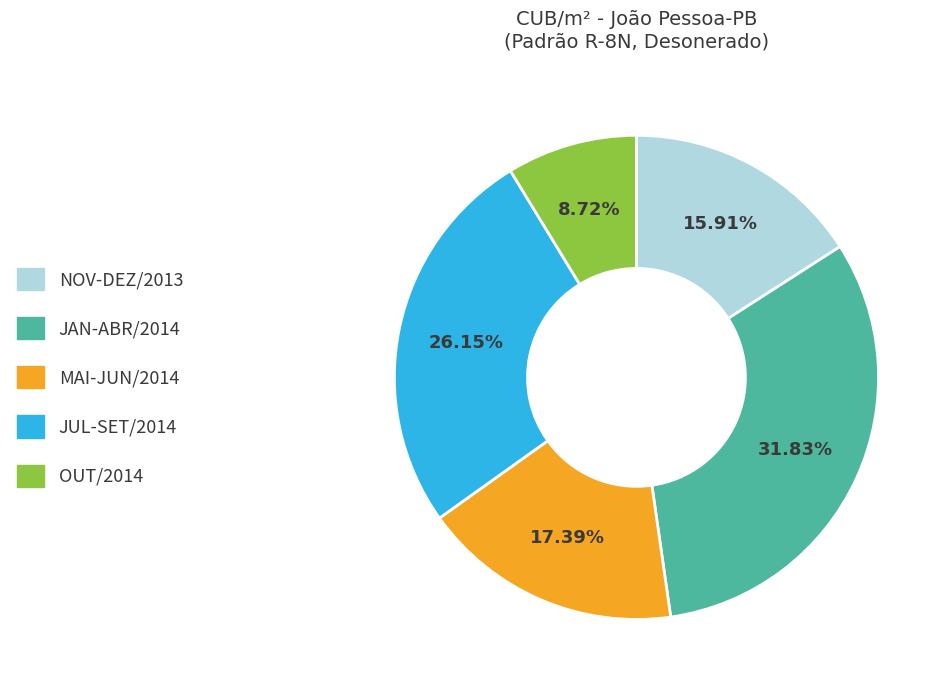

Is there any slice that represents more than half of the pie?

No